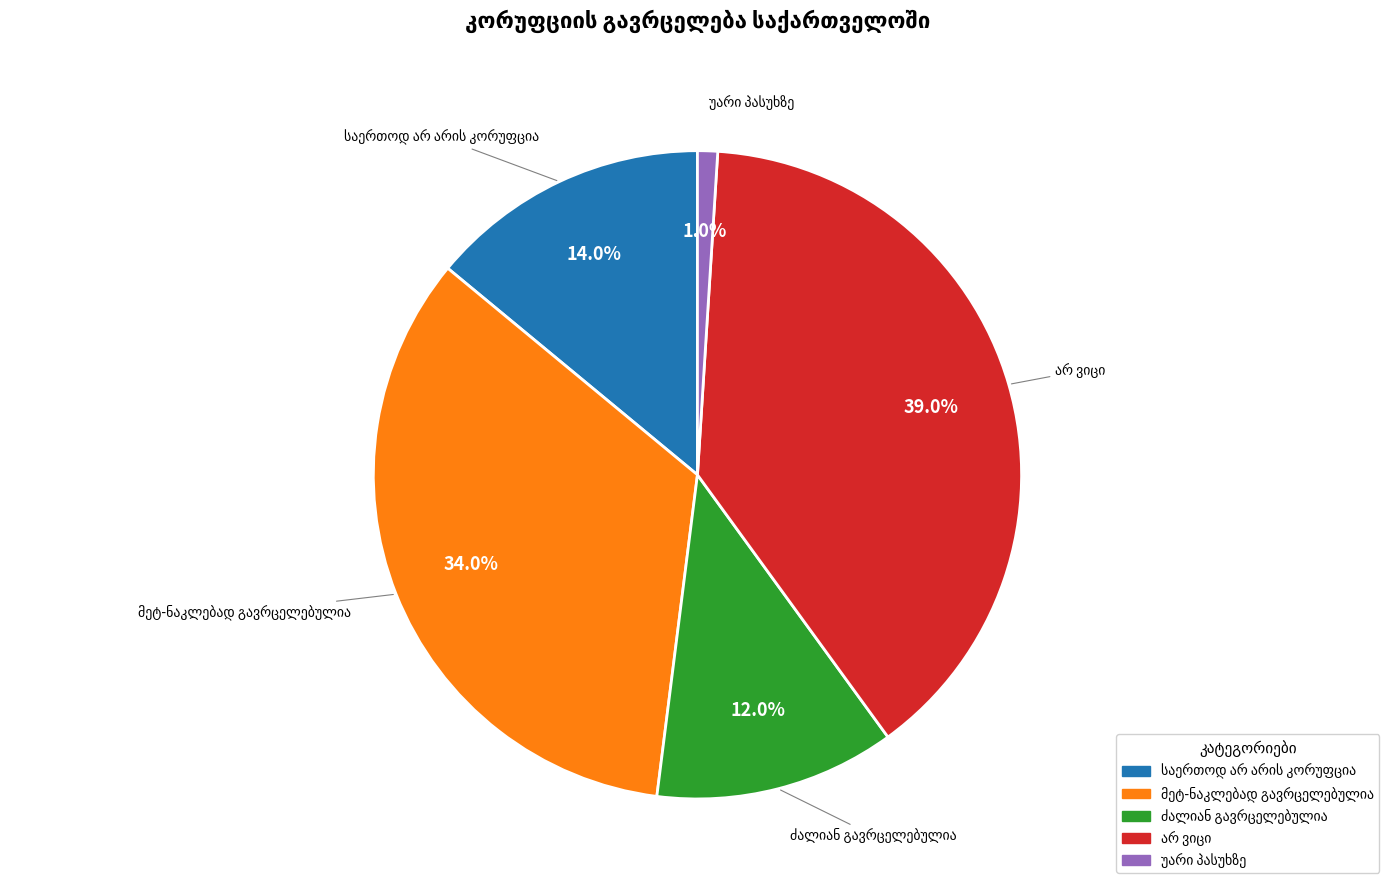

Is there any slice that represents more than half of the pie?

No